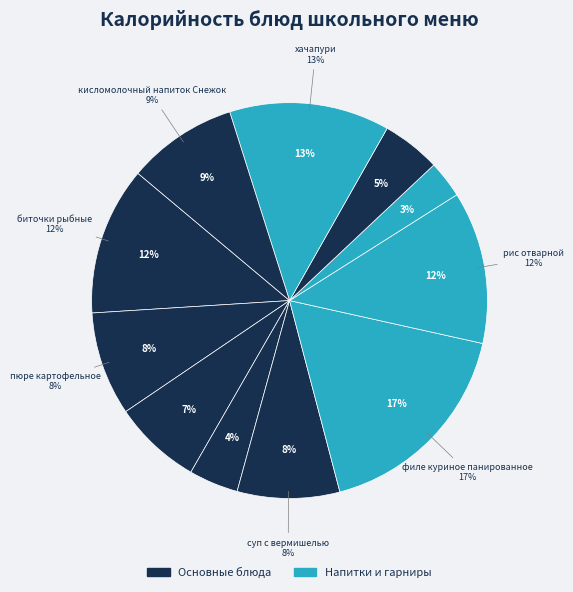

What is the largest slice in the pie chart?

филе куриное панированное